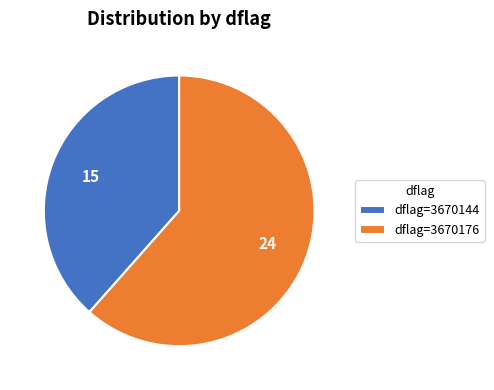

Is dflag=3670144 the majority of the pie?

No